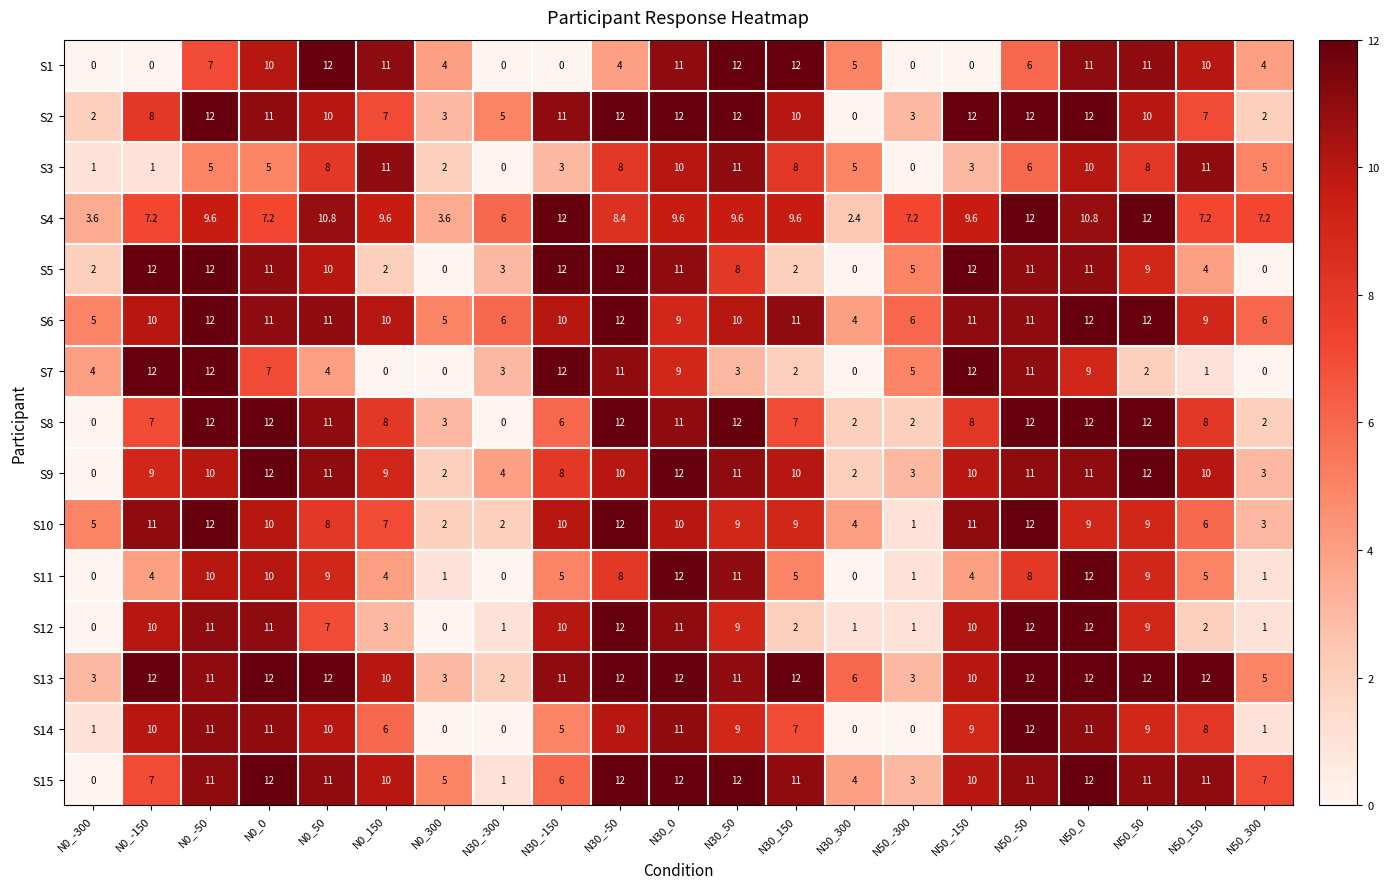

Between N0_-50 and N50_150, which series saw the biggest shift?

S7